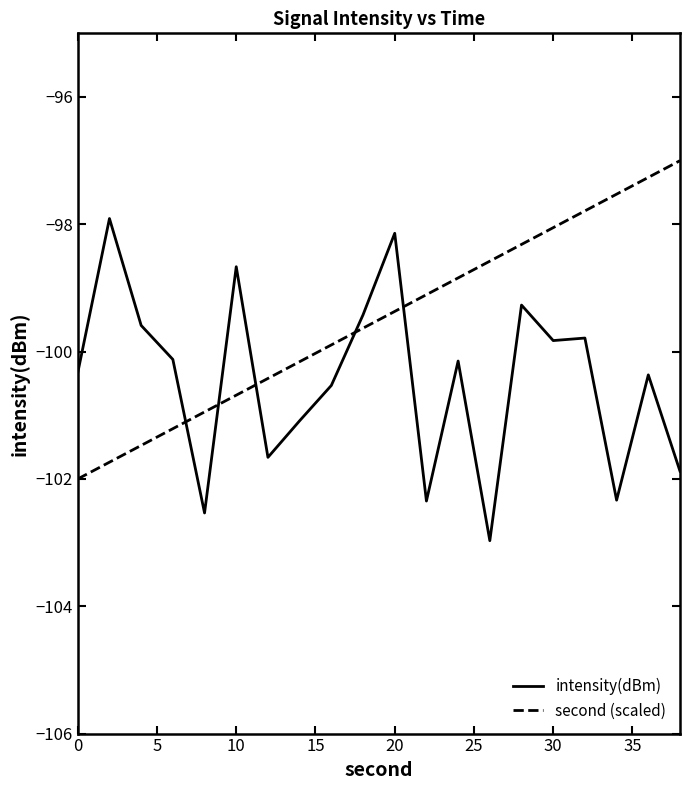

What is the minimum value shown in the chart?

-103.0